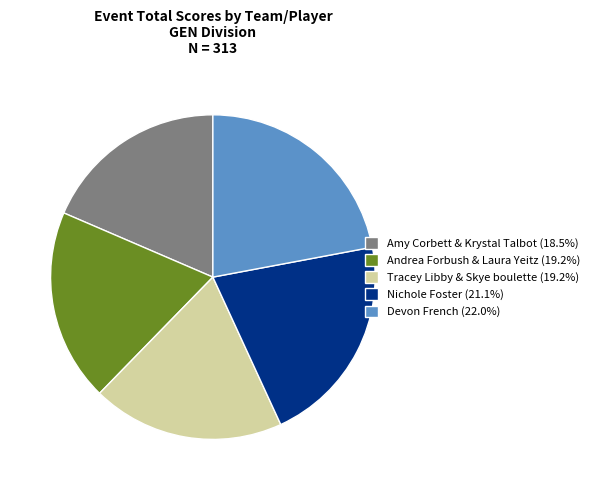

Approximately how many times larger is the value at Tracey Libby & Skye boulette (19.2%) compared to Devon French (22.0%)?

0.9